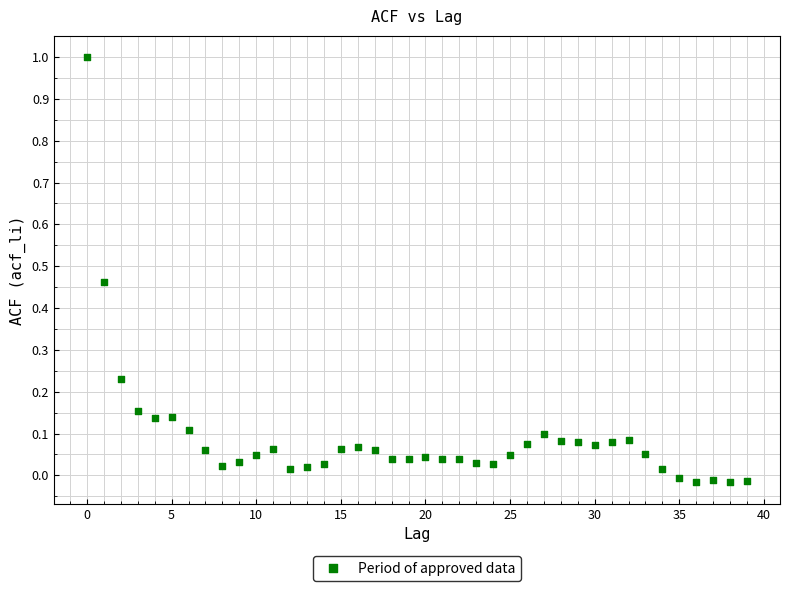

What is the range of Y values (max minus min)?

1.0